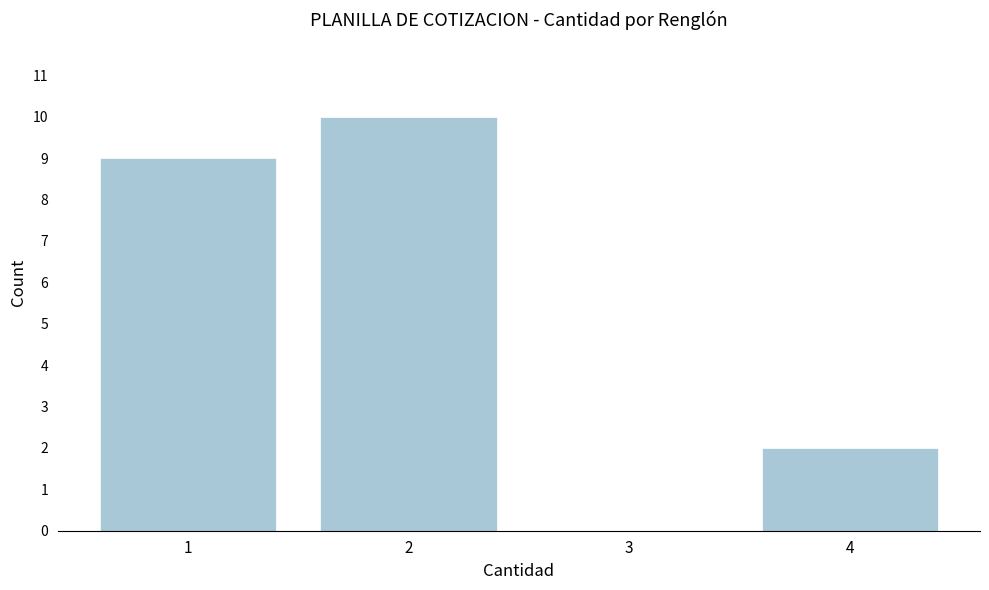

Reading right to left, transcribe all the data shown in this chart.

4=2	3=0	2=10	1=9